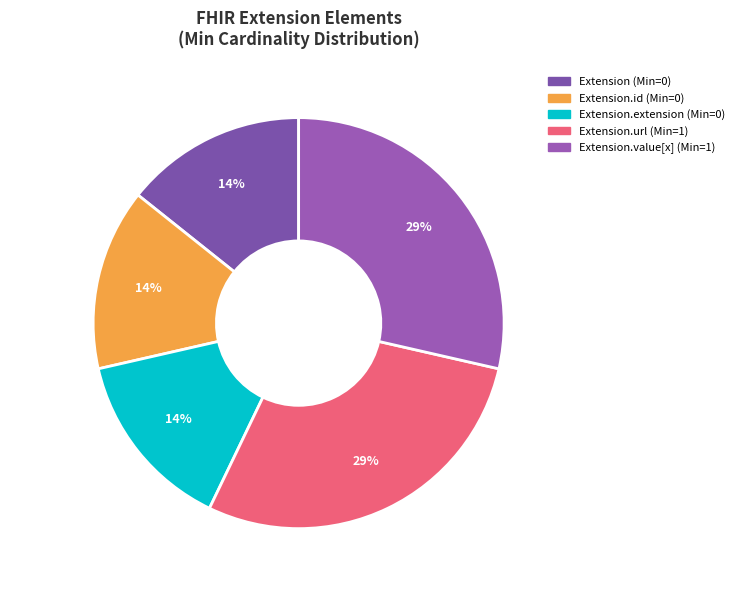

To the nearest percent, what portion does Extension.value[x] (Min=1) represent?

29%